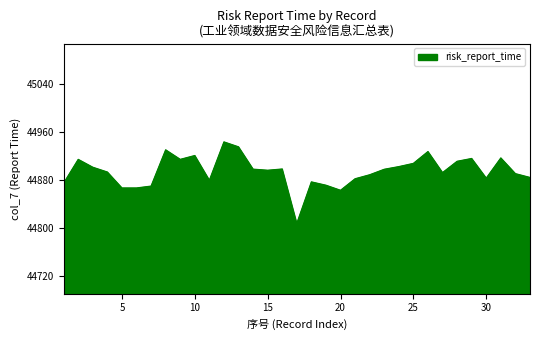

What is the difference between the maximum and minimum values?

135.9